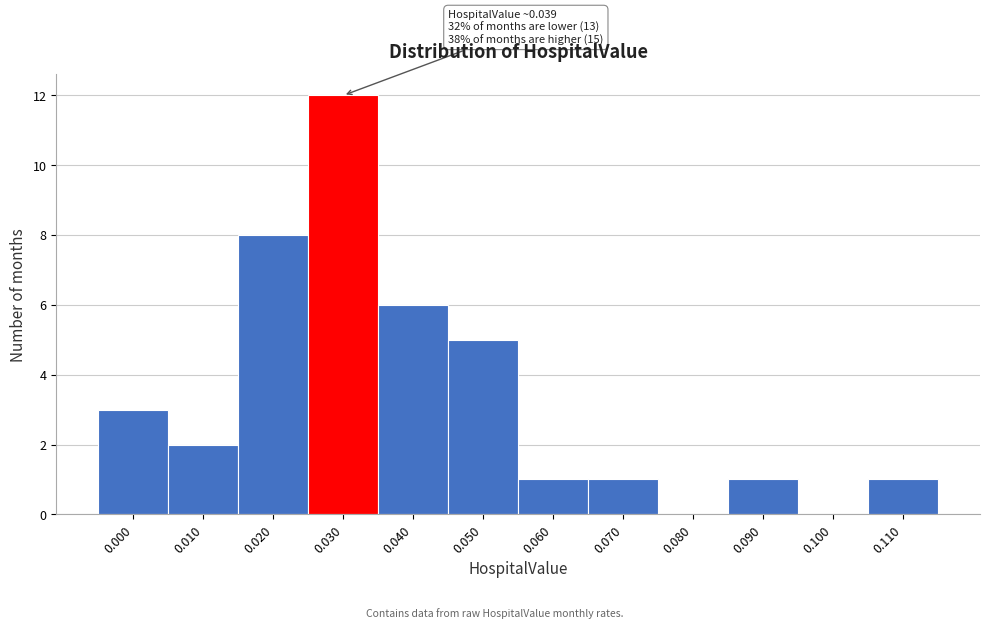

Reading left to right, list all the values displayed in this chart.

0.000=3	0.010=2	0.020=8	0.030=12	0.040=6	0.050=5	0.060=1	0.070=1	0.080=0	0.090=1	0.100=0	0.110=1